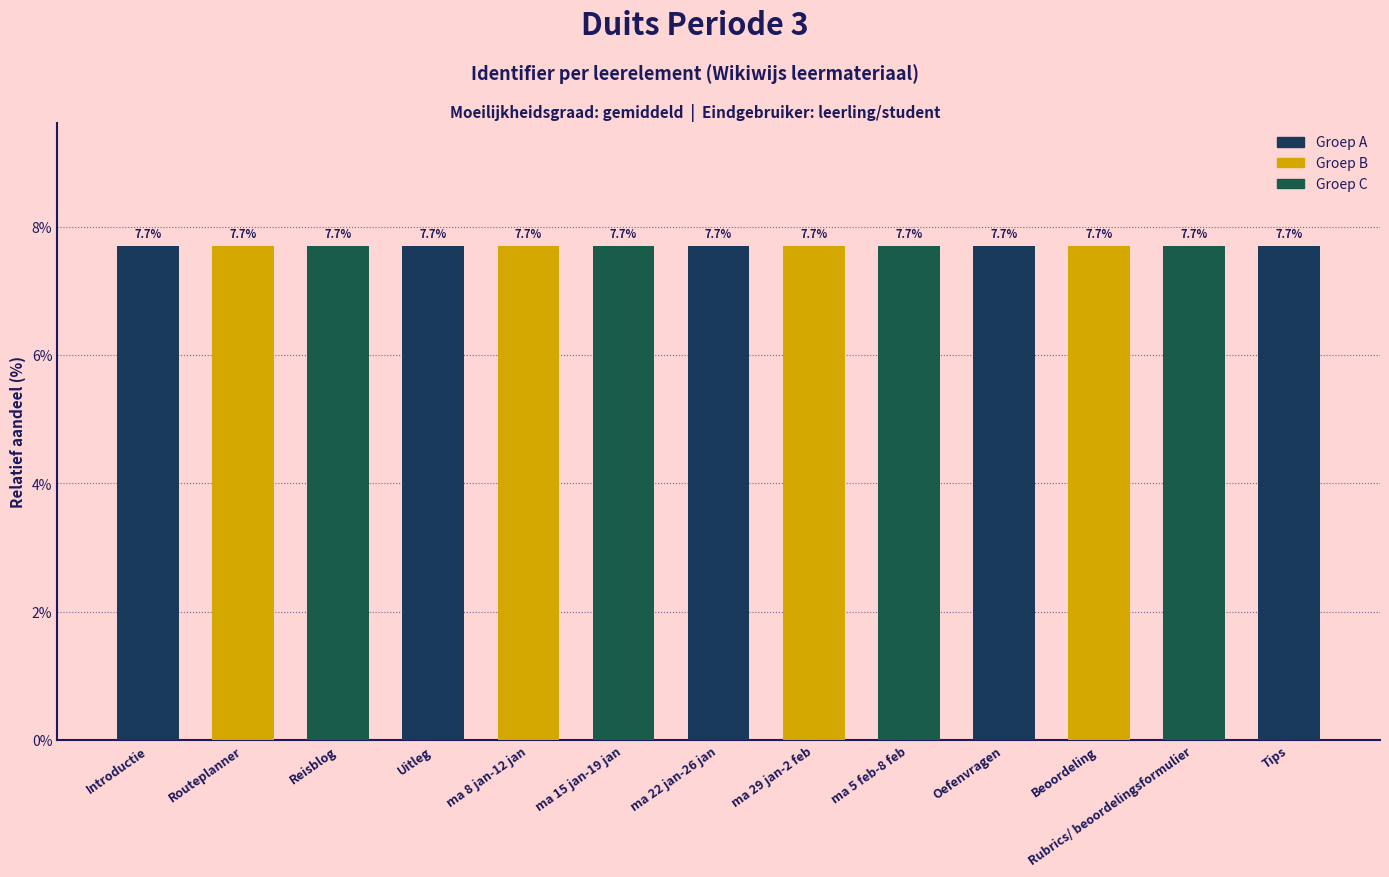

What is the maximum value shown in the chart?

7.7